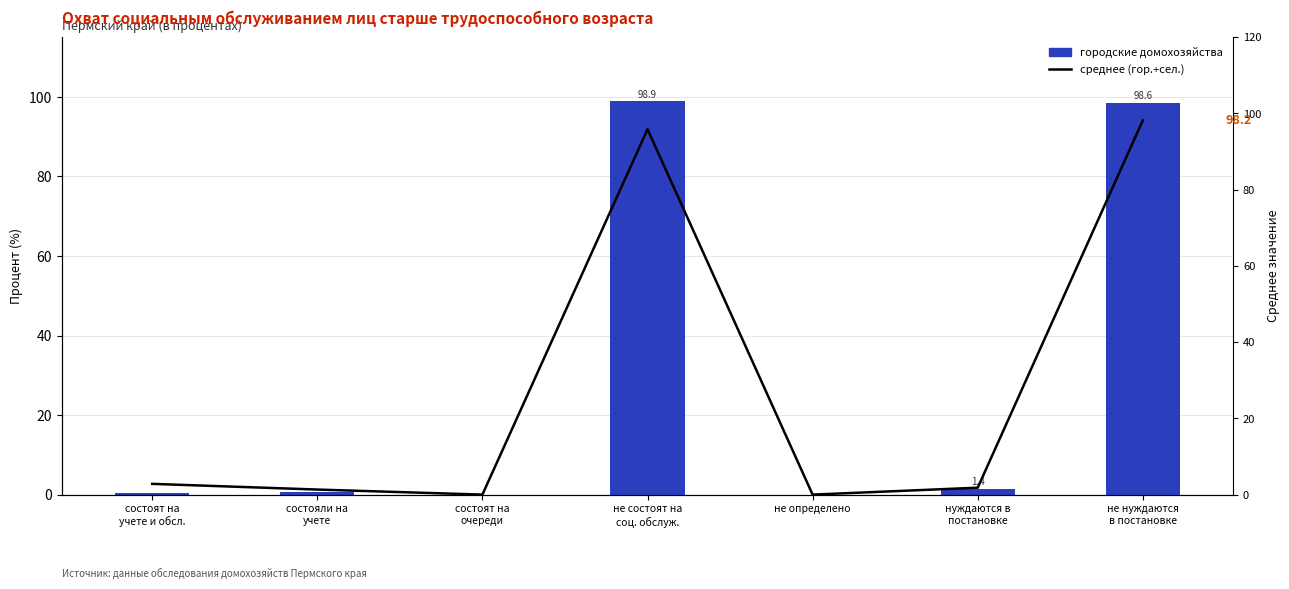

Read the городские домохозяйства value at состоят на
учете и обсл..

0.5